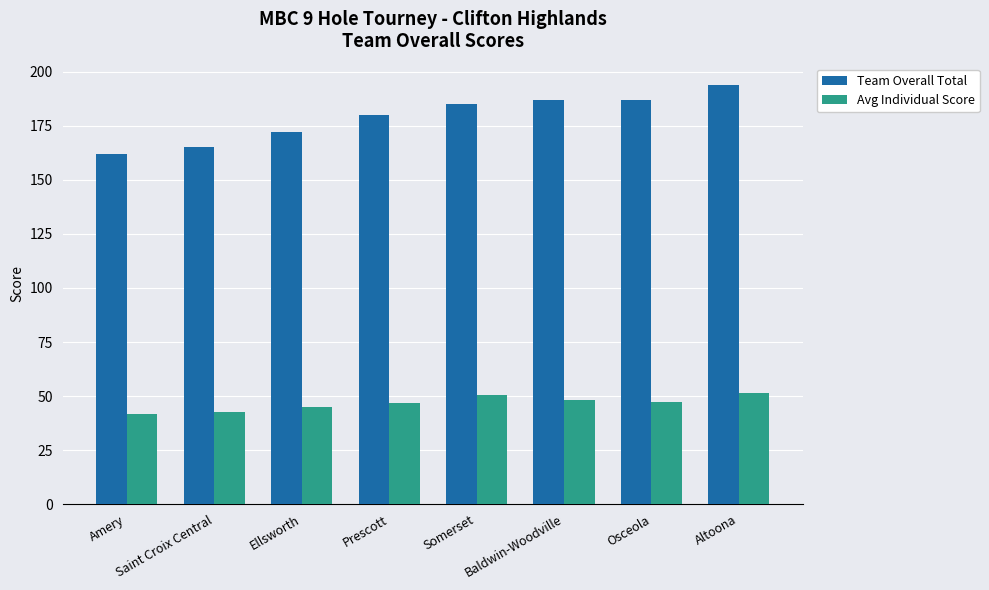

What is the label of the 6th bar from the left?

Baldwin-Woodville